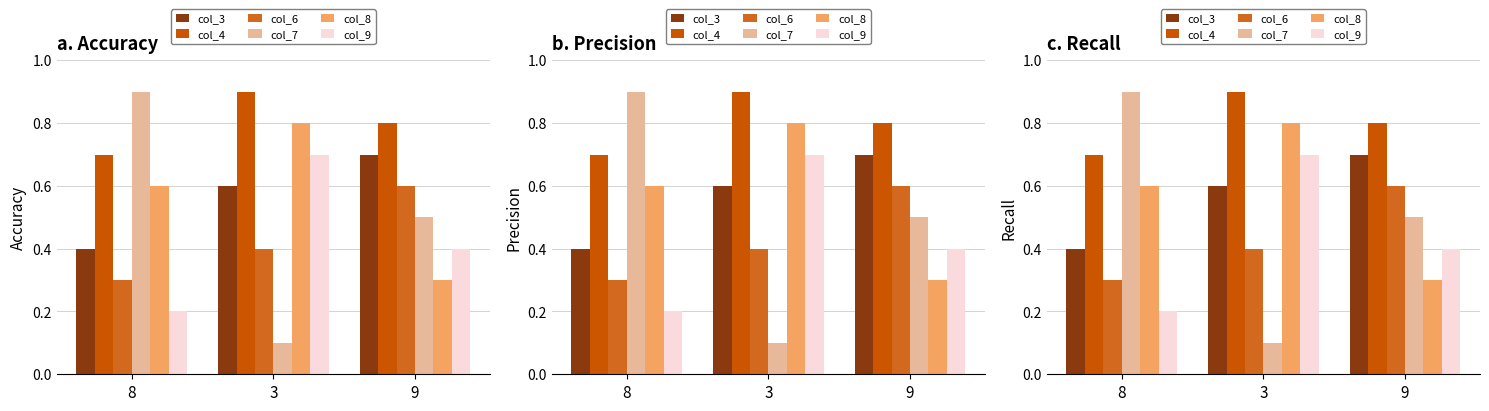

At how many categories does at least one series exceed 0?

3